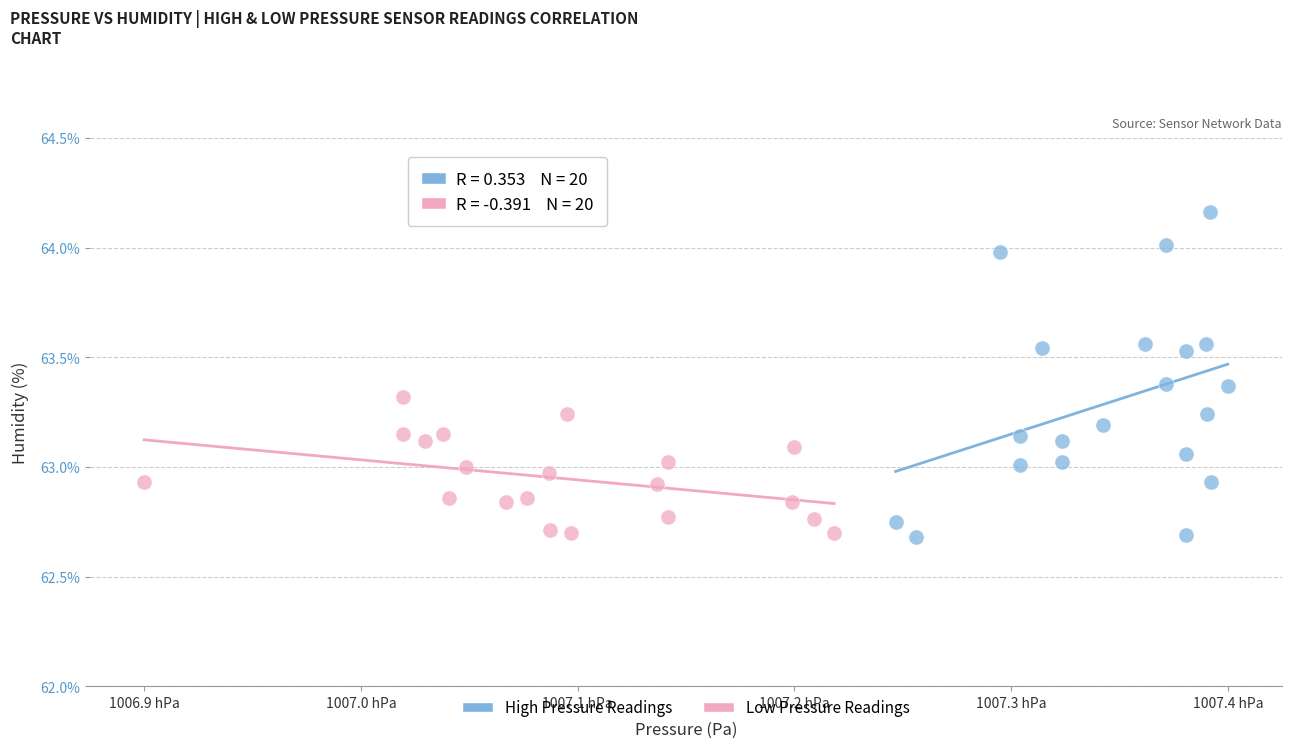

Which series contains the highest Y value?

High Pressure Readings